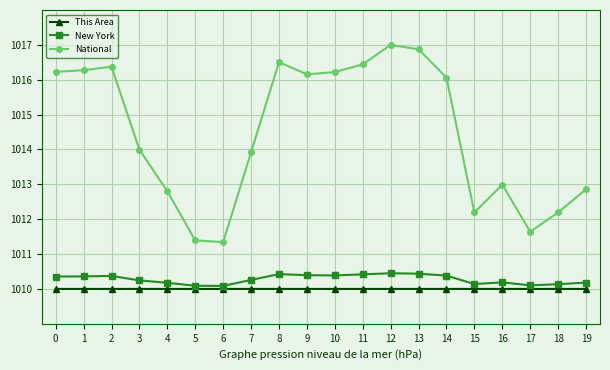

True or false: New York has a value of 1010.4 at 8.

True